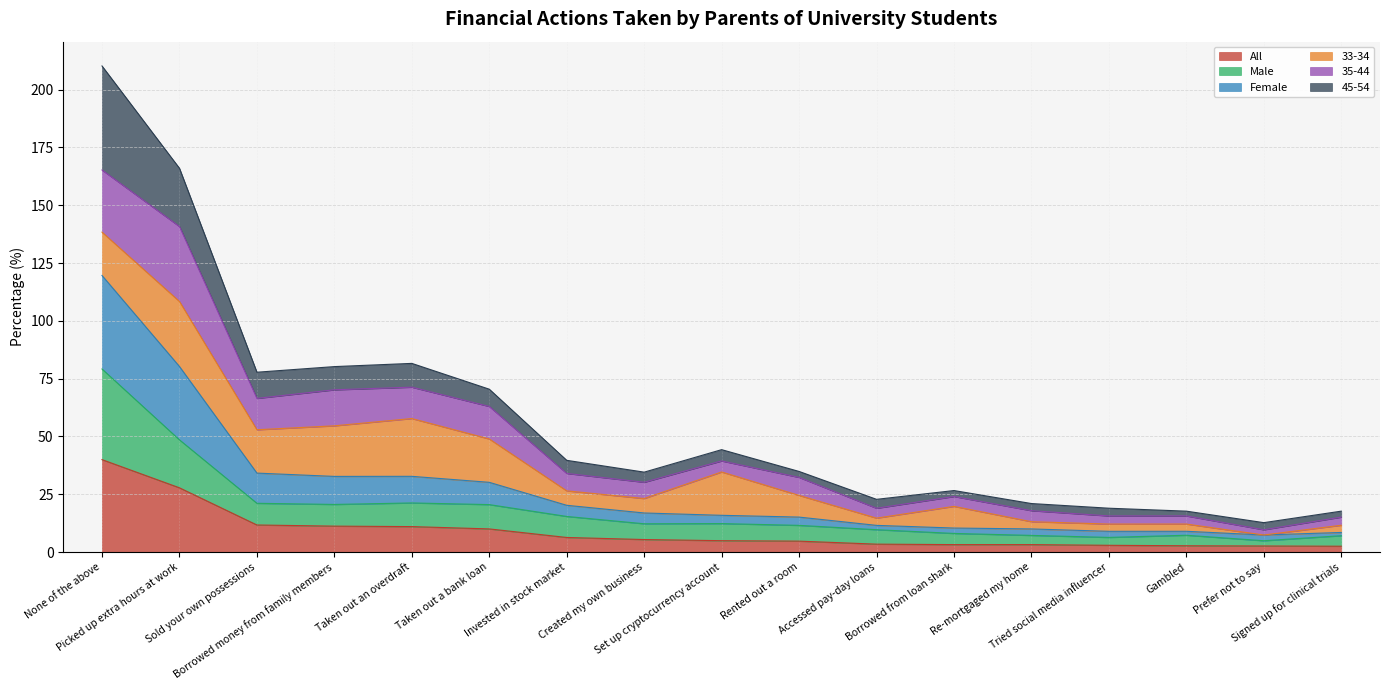

True or false: Male has more than 0 interior local peaks.

True